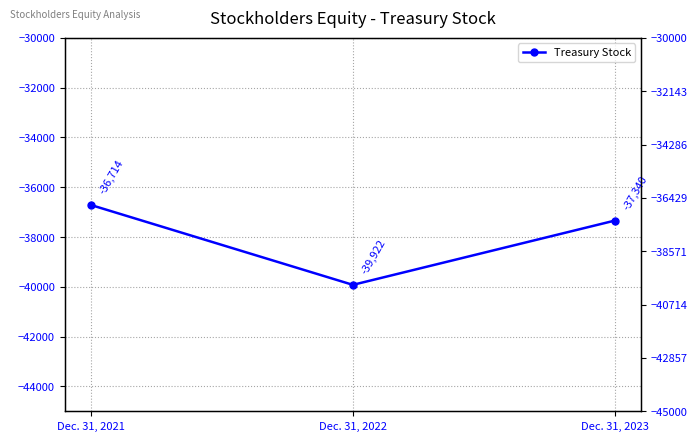

True or false: the data shows -37340 at Dec. 31, 2023.

True